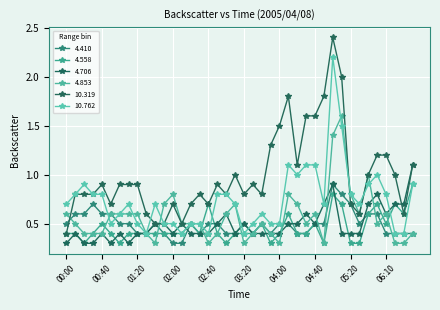

Is this an area chart (filled region under the line)?

No